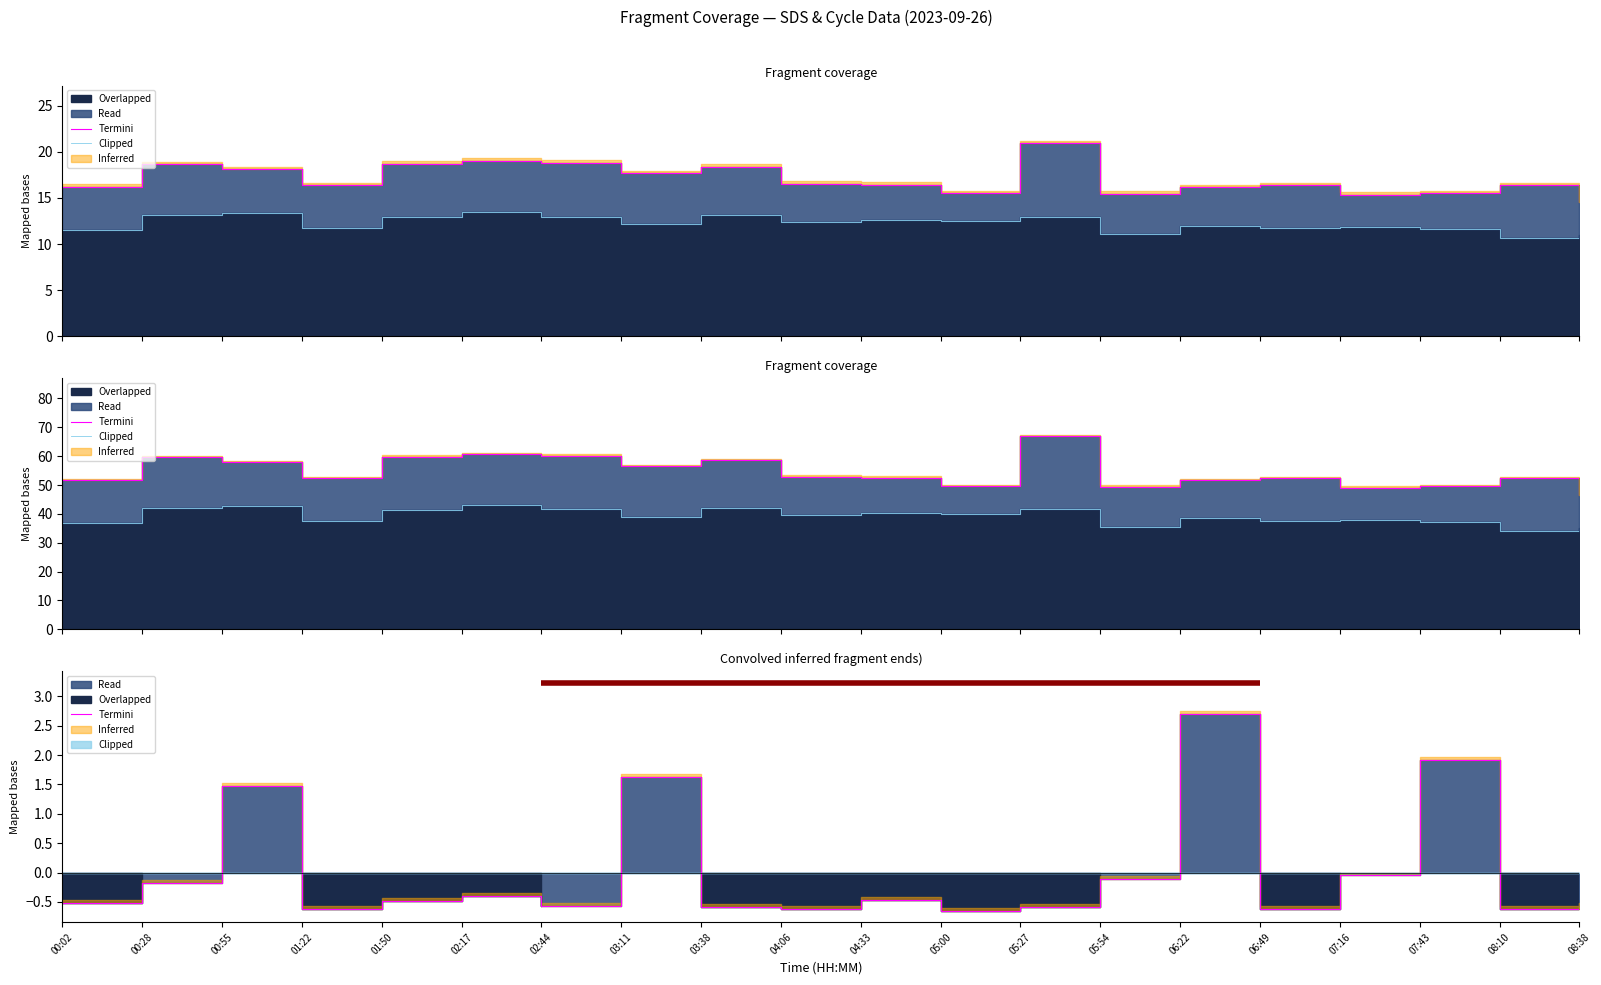

What is the label of the 7th point from the left?

02:44